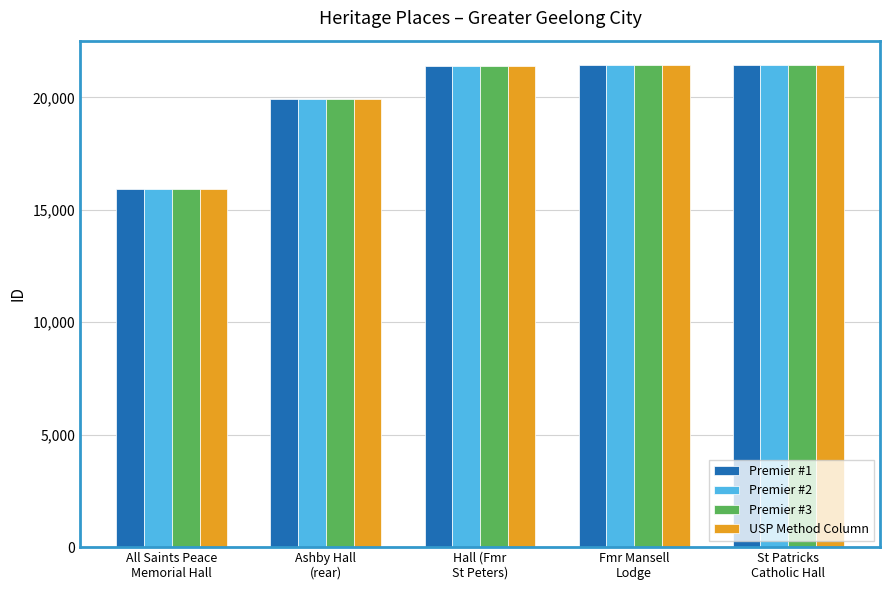

What is the difference between the Premier #1 values at Ashby Hall
(rear) and St Patricks
Catholic Hall?

1535